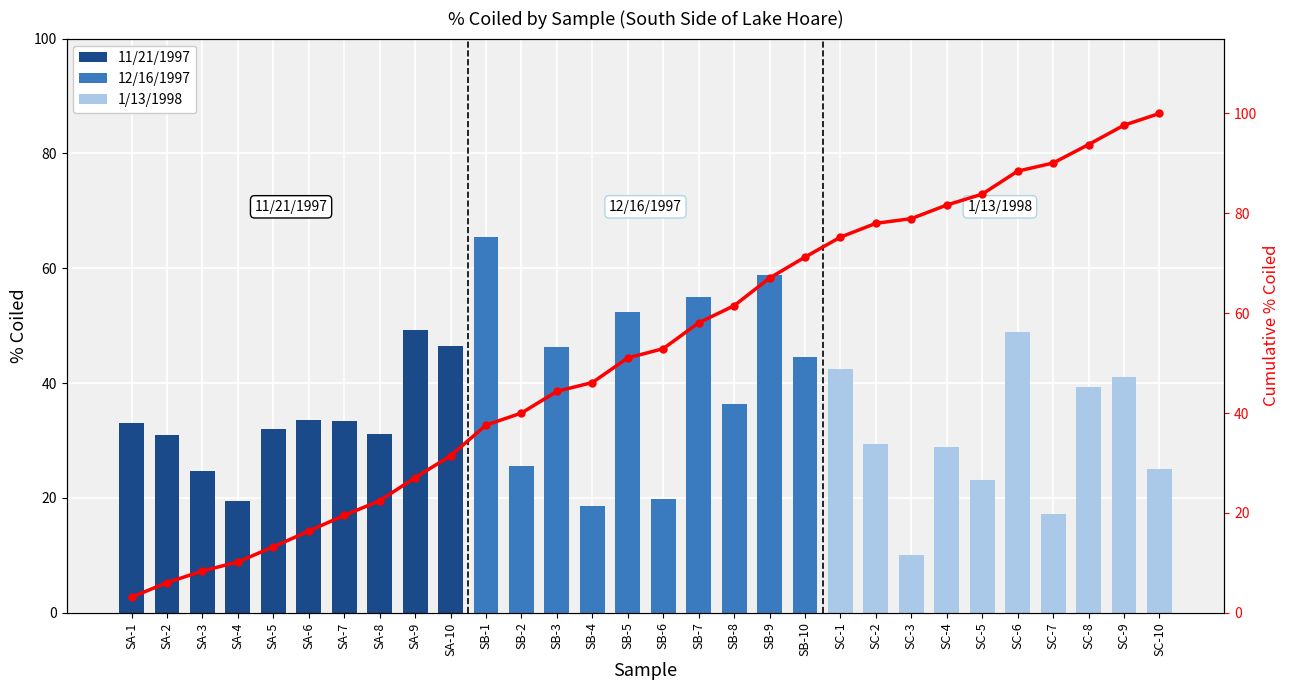

Reading right to left, extract all data points from this chart.

% Coiled: SC-10=25.0	SC-9=41.1	SC-8=39.3	SC-7=17.2	SC-6=48.9	SC-5=23.2	SC-4=28.9	SC-3=10.1	SC-2=29.4	SC-1=42.5	SB-10=44.5	SB-9=58.8	SB-8=36.4	SB-7=55.0	SB-6=19.7	SB-5=52.3	SB-4=18.6	SB-3=46.3	SB-2=25.6	SB-1=65.4	SA-10=46.4	SA-9=49.2	SA-8=31.1	SA-7=33.3	SA-6=33.6	SA-5=32.0	SA-4=19.4	SA-3=24.6	SA-2=31.0	SA-1=33.1
Cumulative % Coiled: SC-10=100.0	SC-9=97.6	SC-8=93.8	SC-7=90.1	SC-6=88.5	SC-5=83.8	SC-4=81.7	SC-3=78.9	SC-2=78.0	SC-1=75.2	SB-10=71.2	SB-9=67.0	SB-8=61.5	SB-7=58.1	SB-6=52.9	SB-5=51.0	SB-4=46.1	SB-3=44.3	SB-2=40.0	SB-1=37.6	SA-10=31.4	SA-9=27.1	SA-8=22.4	SA-7=19.5	SA-6=16.4	SA-5=13.2	SA-4=10.2	SA-3=8.3	SA-2=6.0	SA-1=3.1